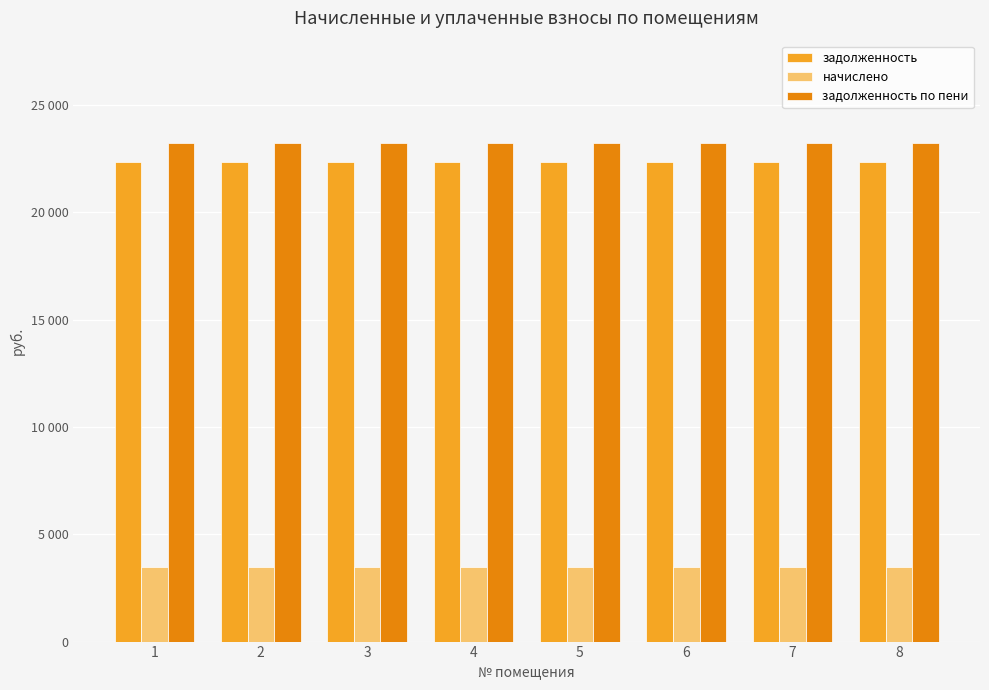

Which series has the largest total across all categories?

задолженность по пени